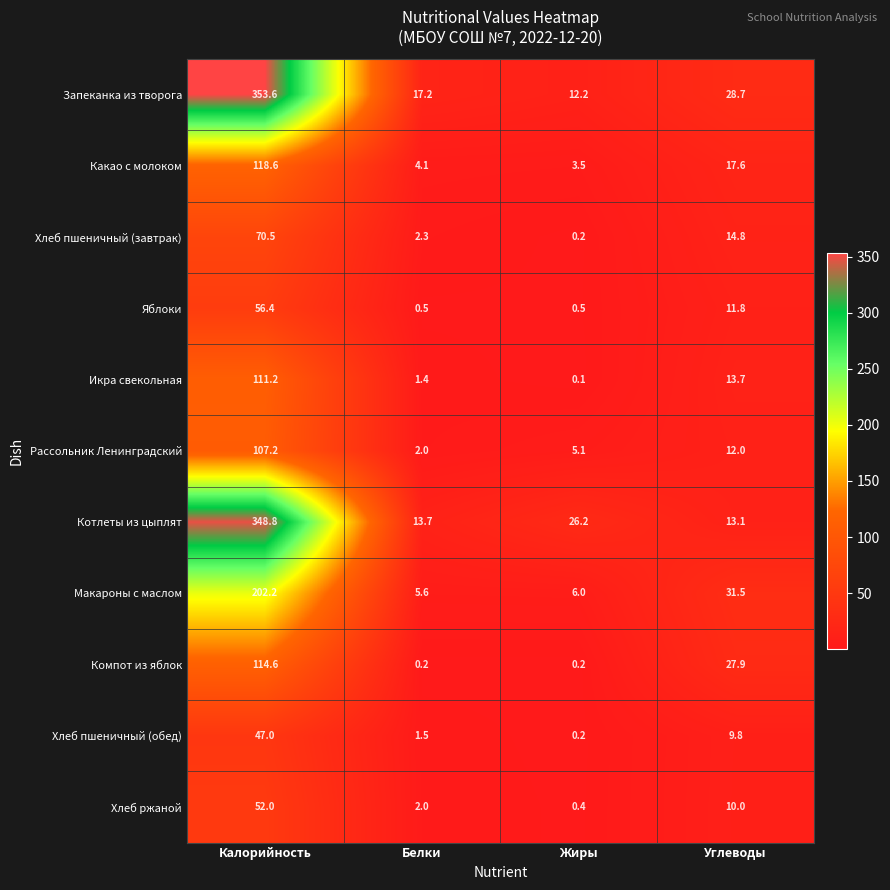

What is the greatest value displayed?

353.6